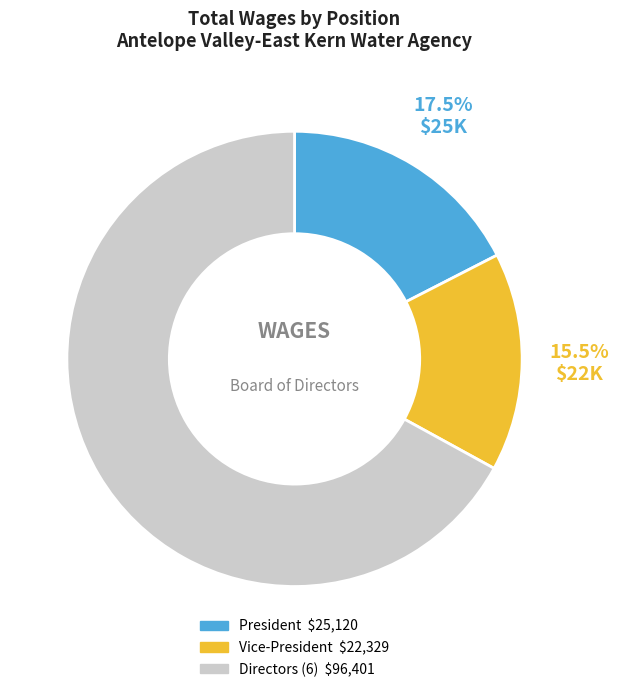

Is there any slice that represents more than half of the pie?

Yes